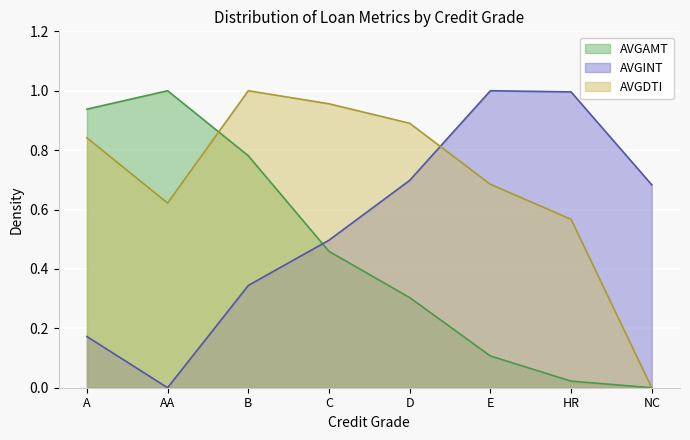

How many lines are shown in the chart?

3